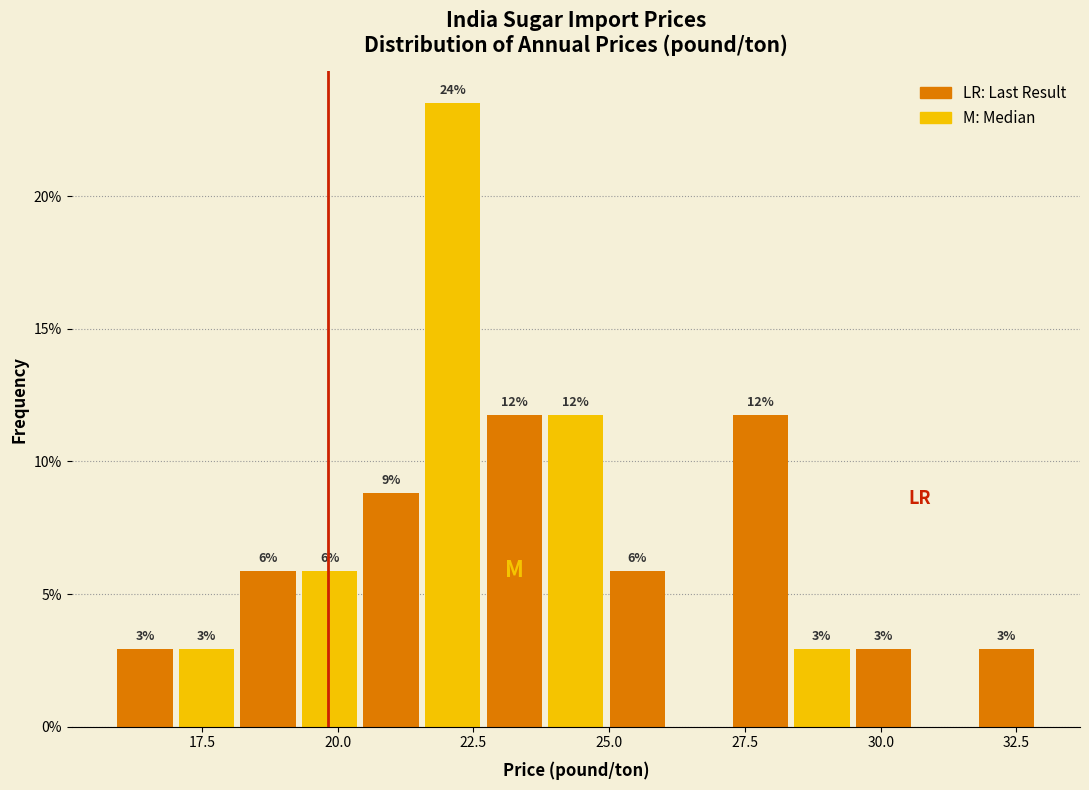

Around what value on the x-axis is the tallest bar? Give the approximate position of its centre, as read against the axis.

22.0